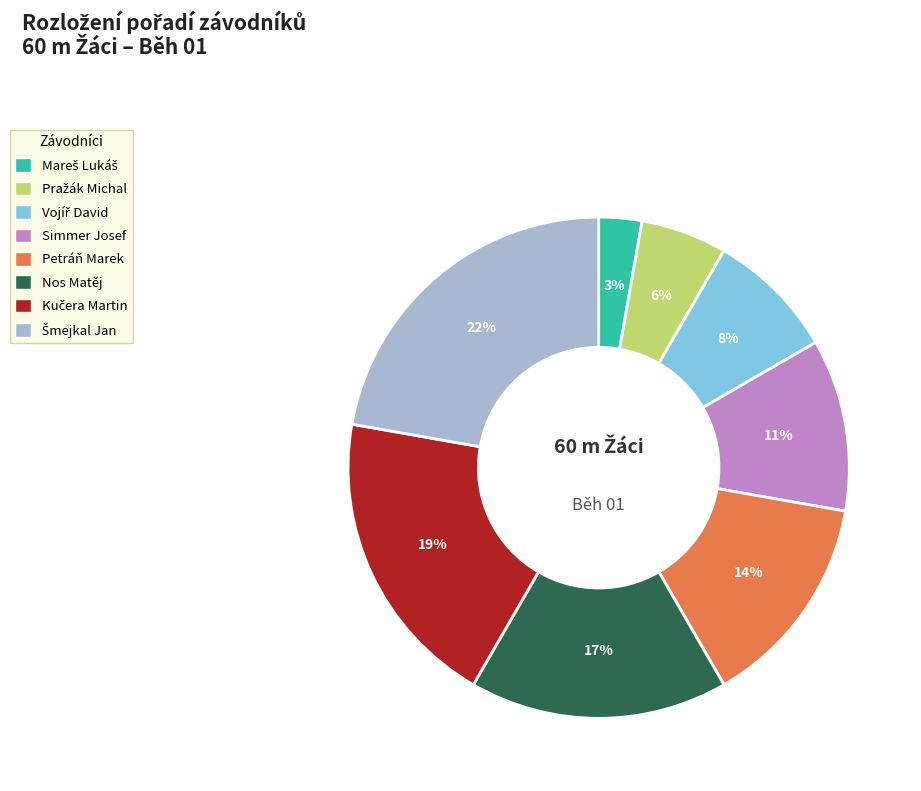

How many slices are in this pie chart?

8